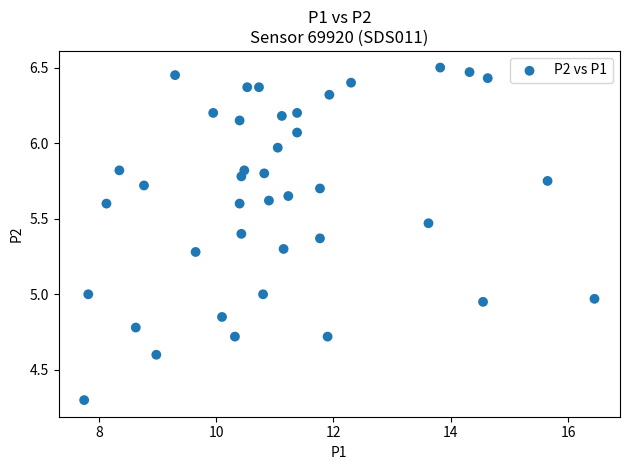

What is the range of X values (max minus min)?

8.7